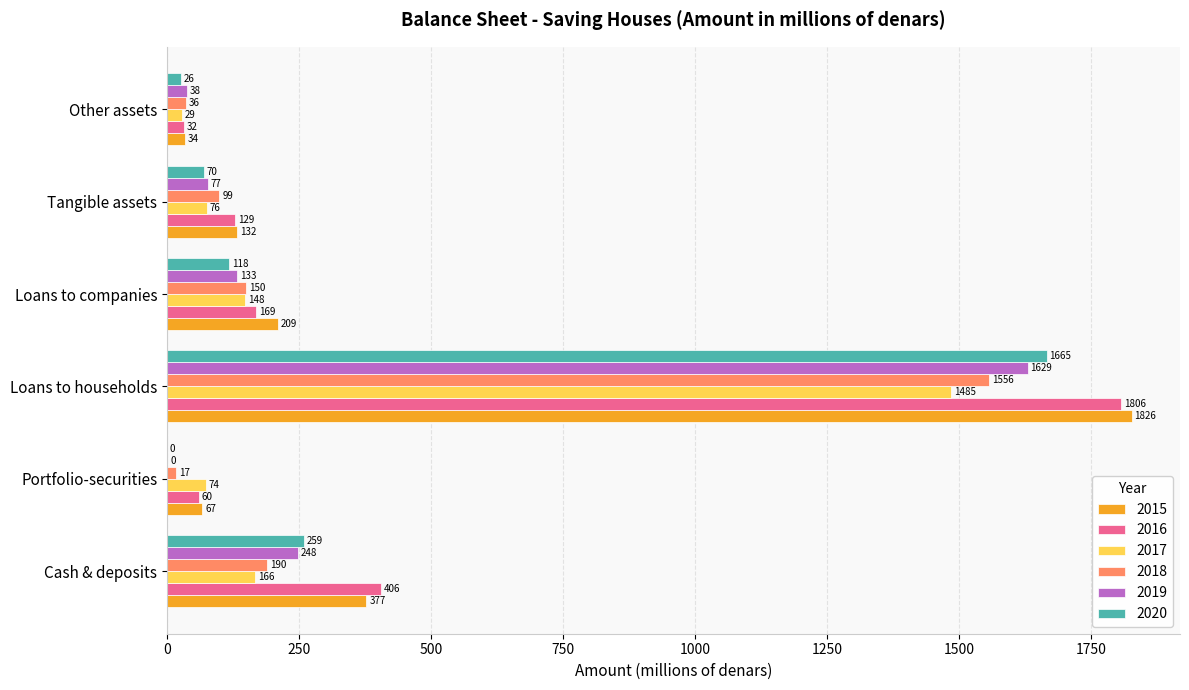

Which series changed the most between Portfolio-securities and Other assets?

2017